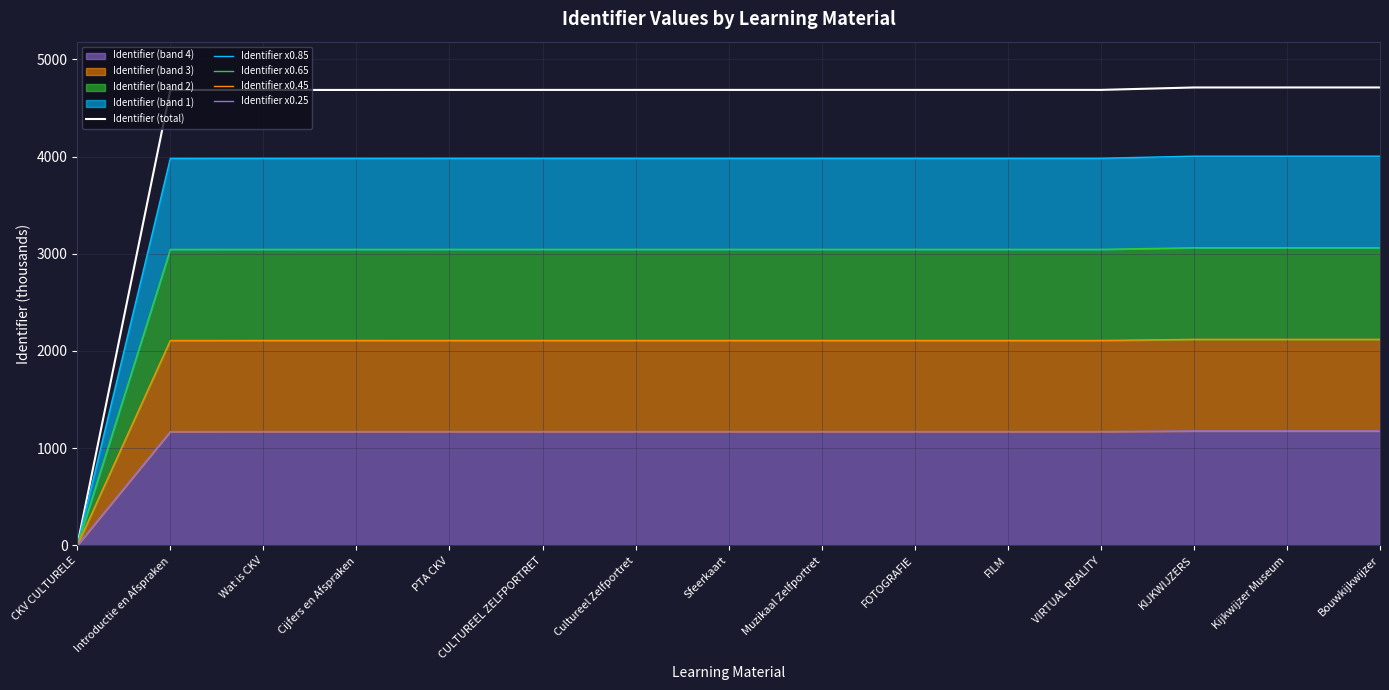

True or false: Identifier x0.65 has a value of 4435.8 at Introductie en Afspraken.

False